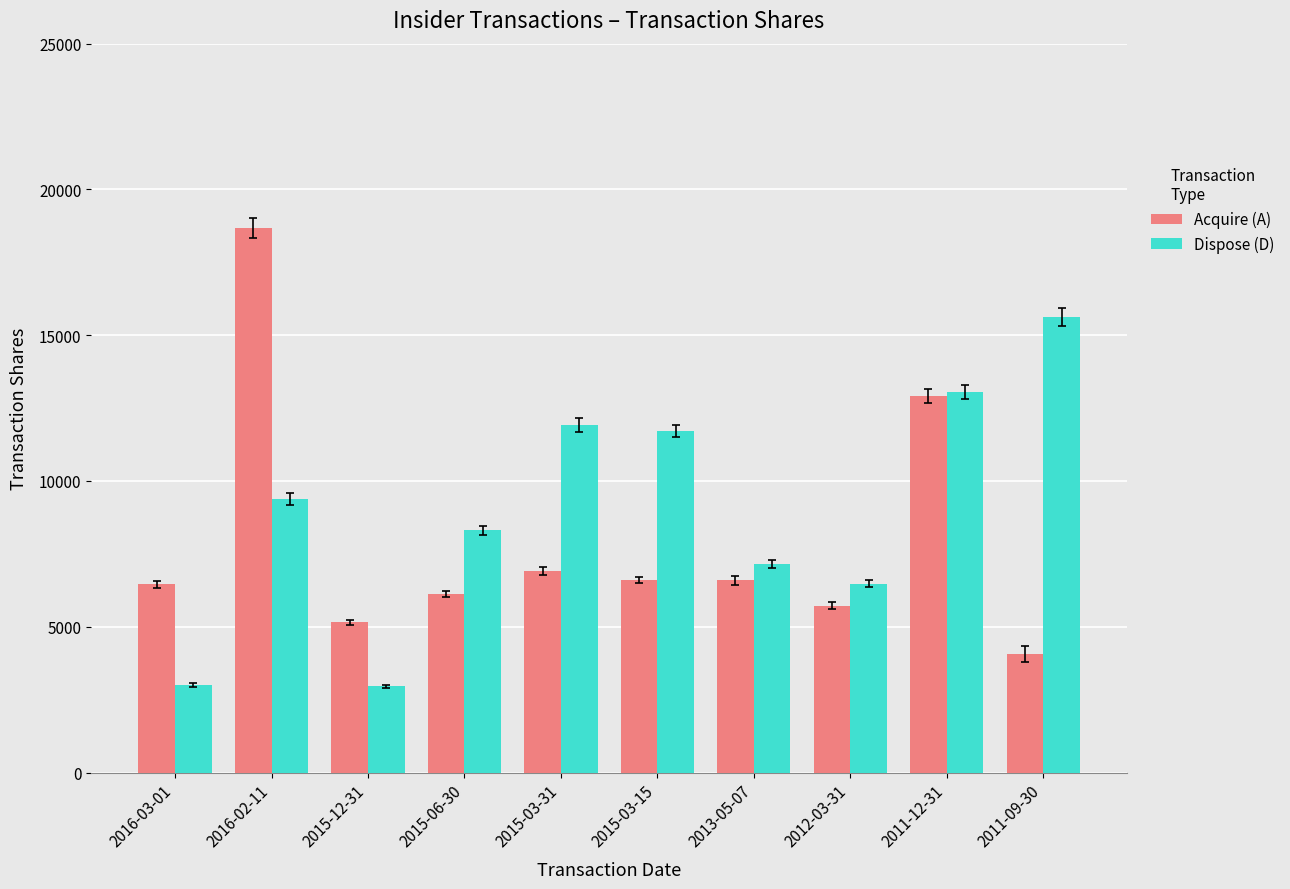

At which label is Acquire (A) closest to 11374?

2011-12-31